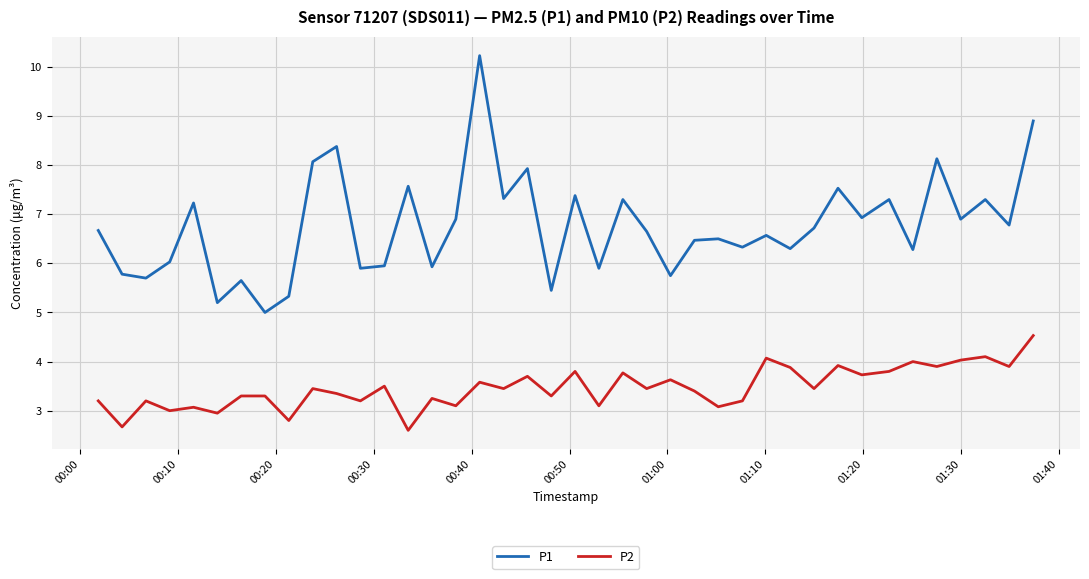

Is this an area chart (filled region under the line)?

No